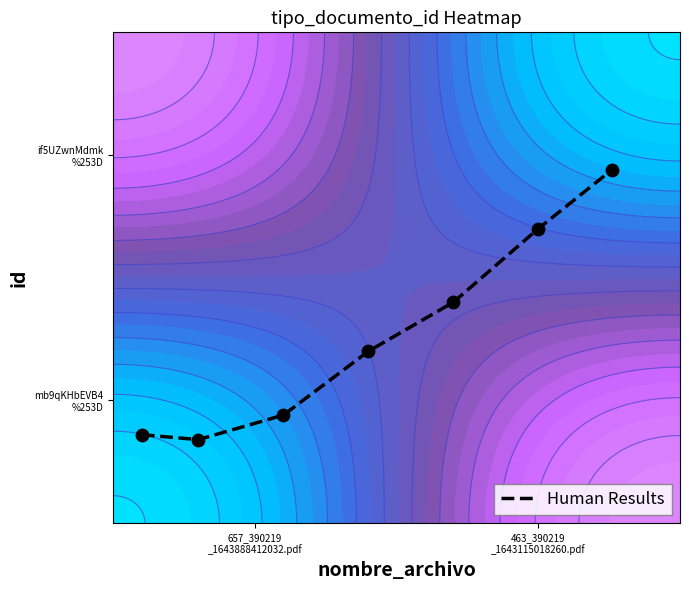

Count the values in the range 0 to 1.

7